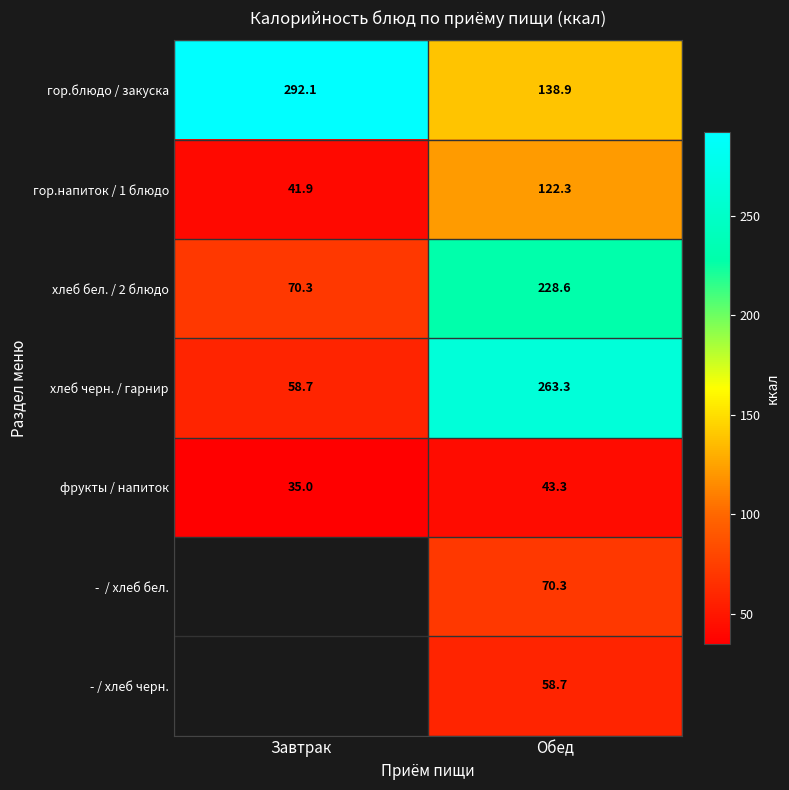

Is it true that хлеб черн. / гарнир equals 263.3 at Обед?

True